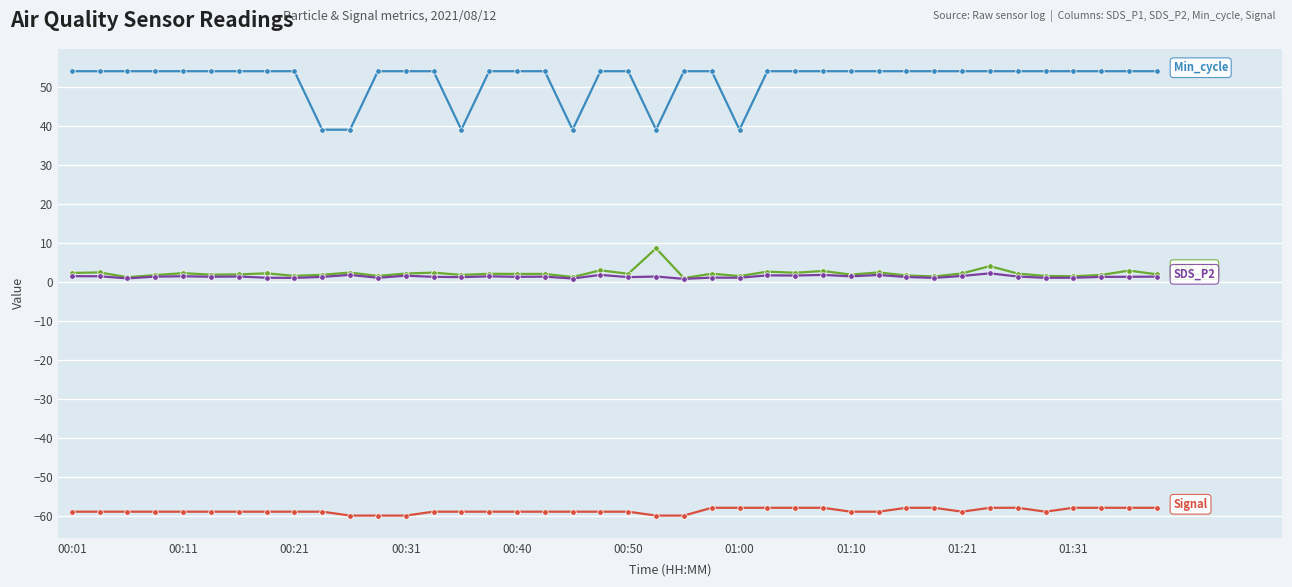

What is the greatest value displayed?

54.0